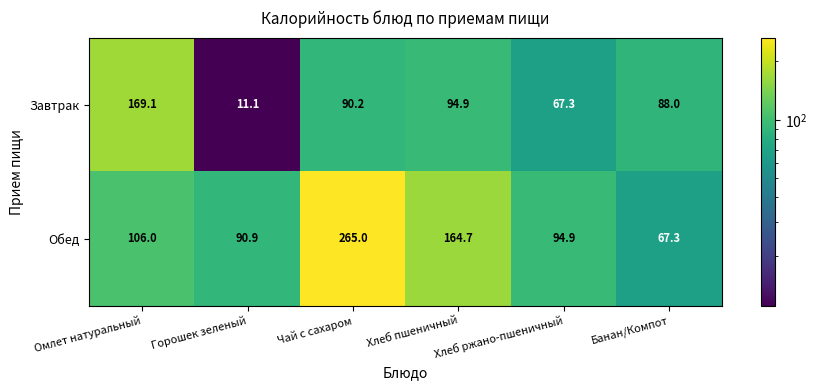

Where does the Завтрак series first go above 90?

Омлет натуральный